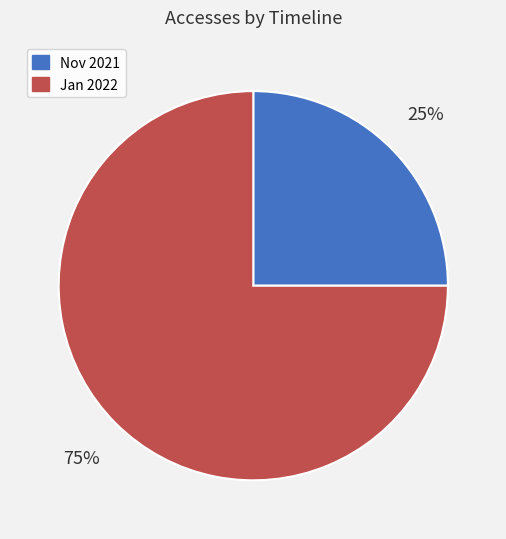

Do Nov 2021 and Jan 2022 together represent more than half of the pie?

Yes